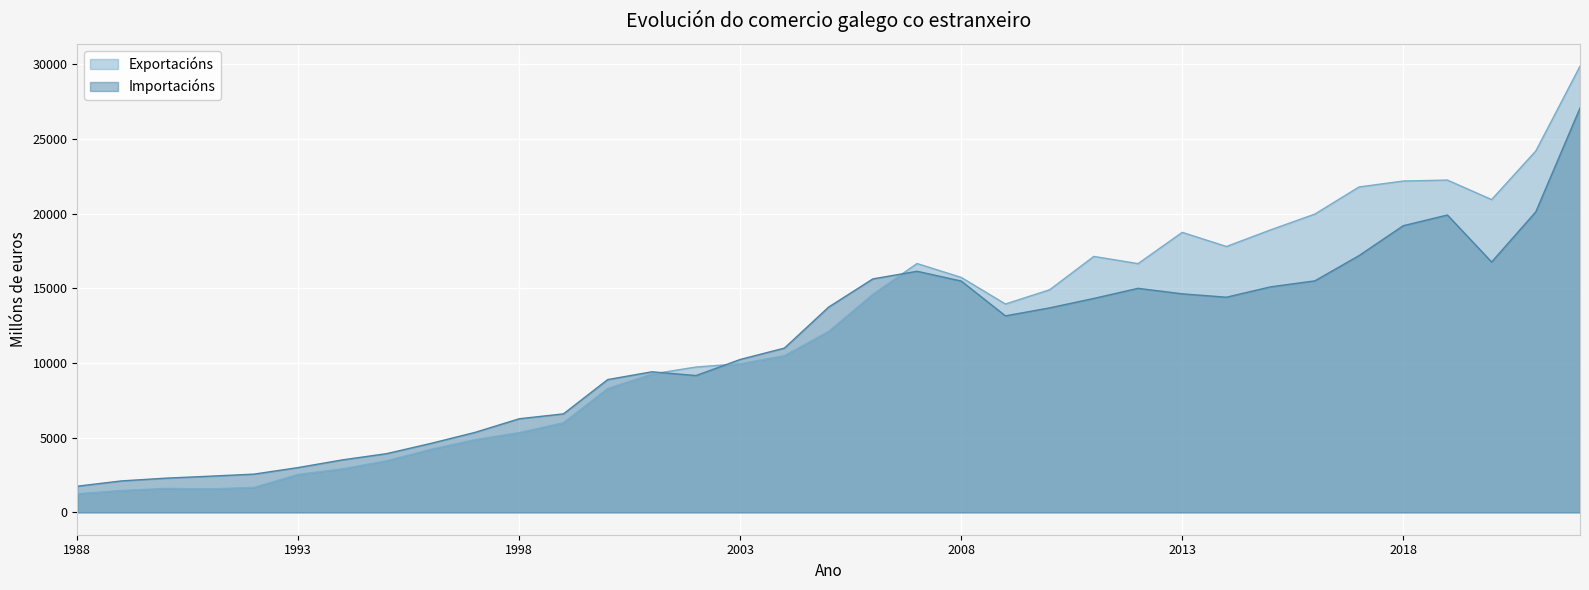

What is the highest value of the Exportacións series?

29886.1